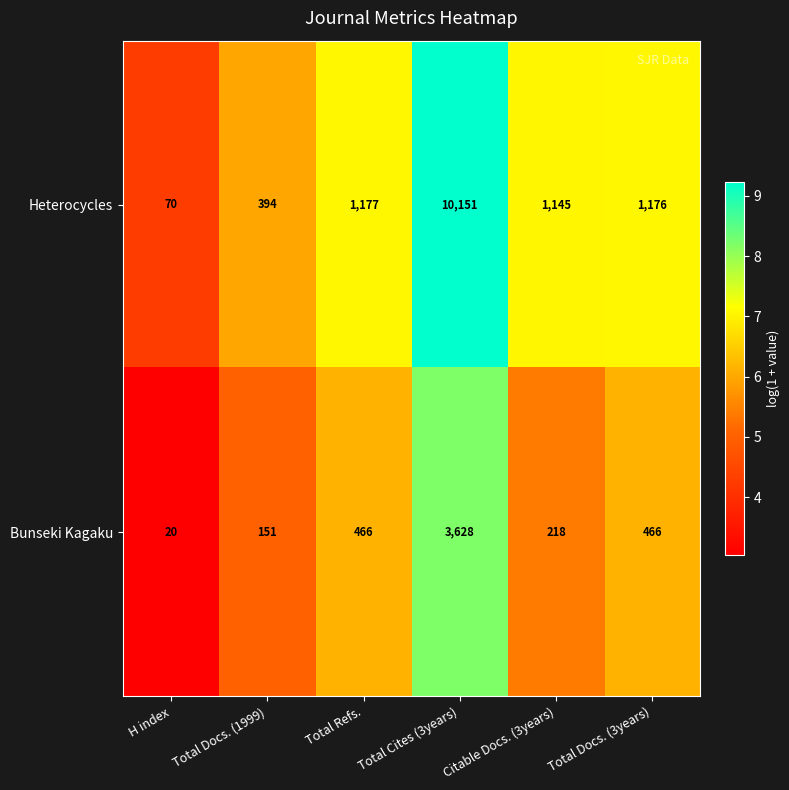

At Total Docs. (3years), list the series in order from largest to smallest.

Heterocycles, Bunseki Kagaku